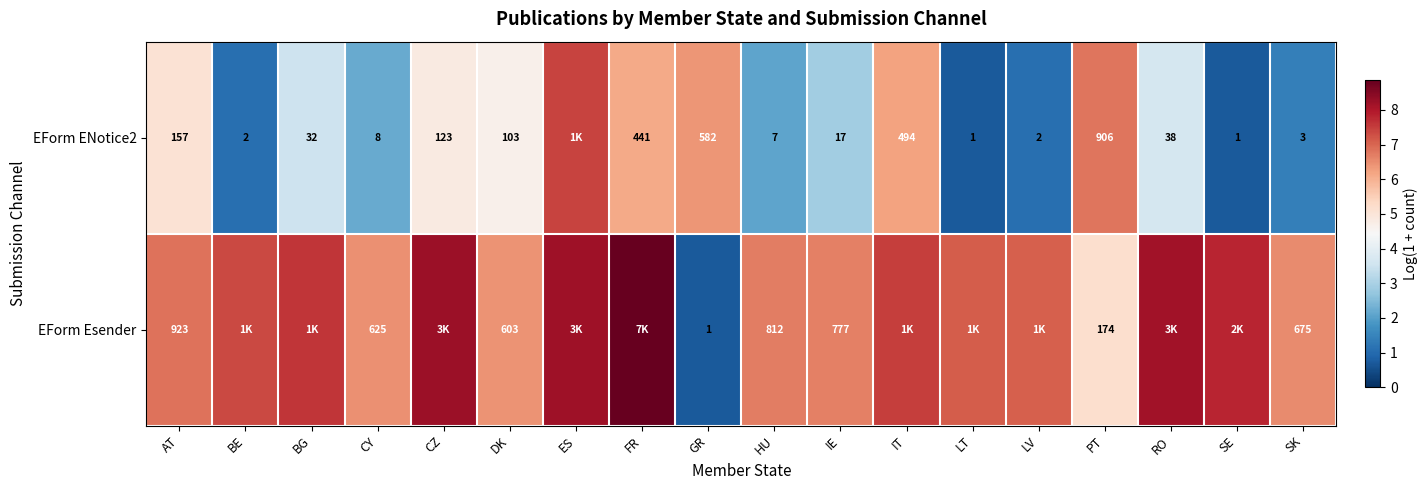

Which series has the largest range (max minus min)?

EForm Esender